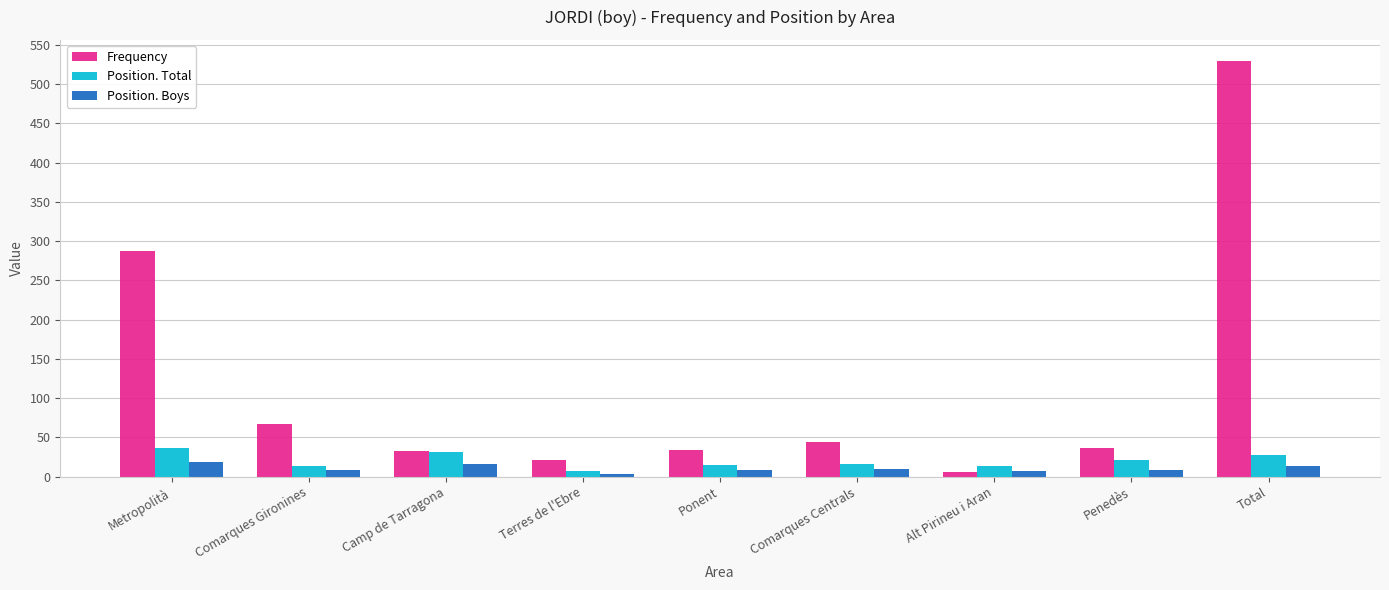

Is it true that Frequency equals 288 at Metropolità?

True